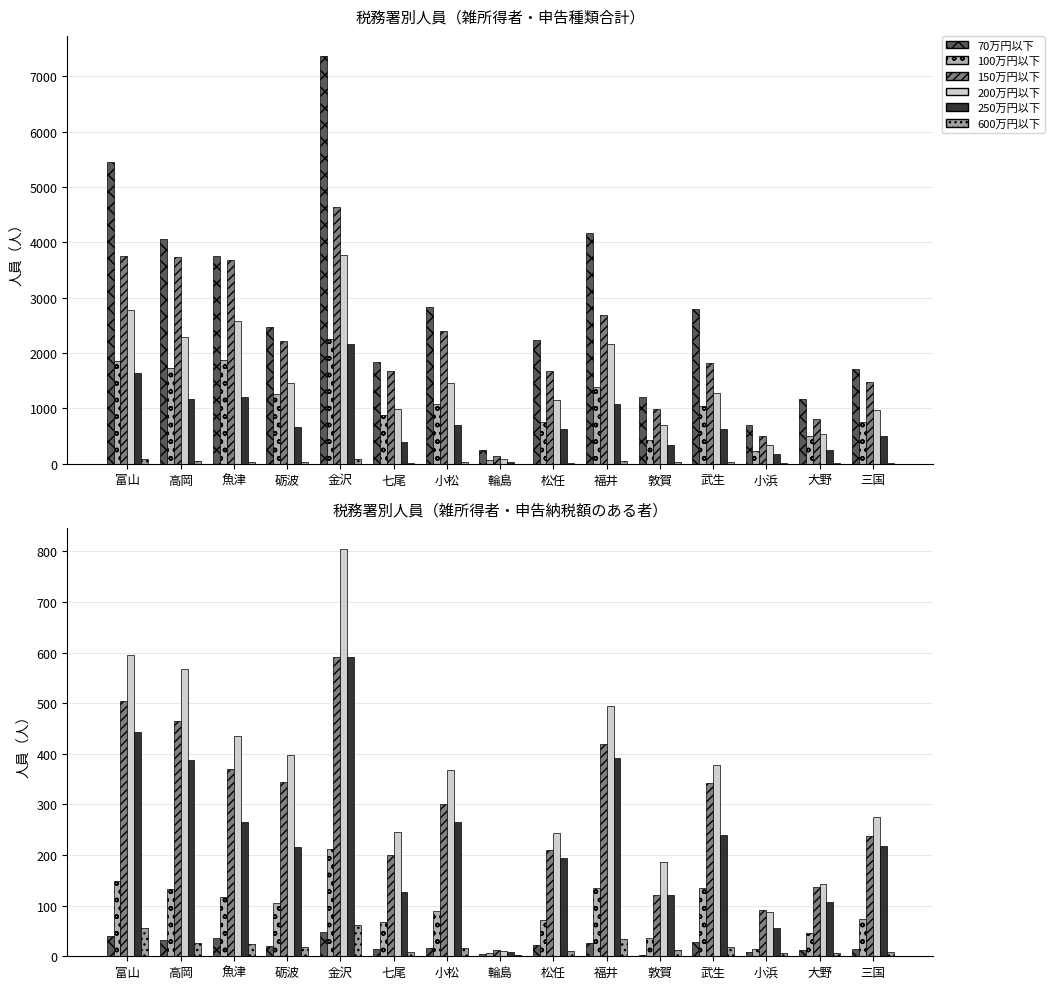

How many categories are shown in the chart?

15